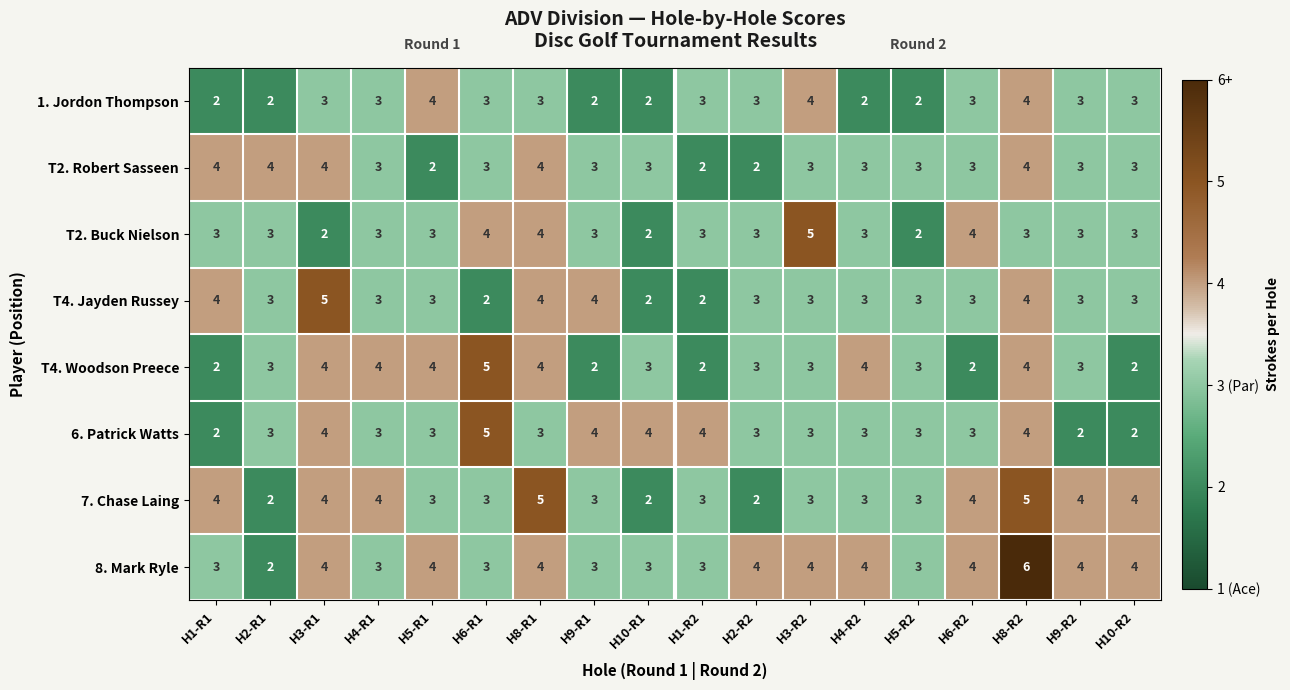

Count the number of data series in this chart.

8